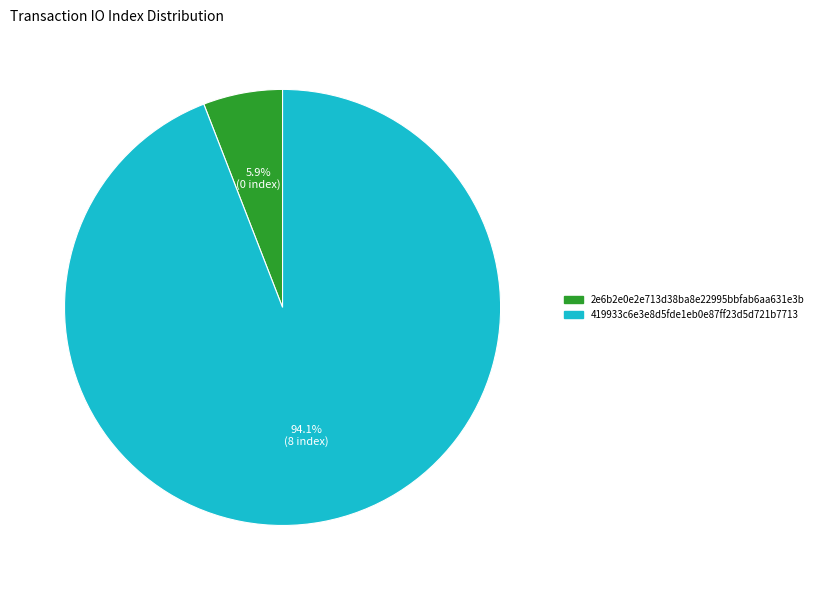

Does 419933c6e3e8d5fde1eb0e87ff23d5d721b7713 account for over 50% of the chart?

Yes